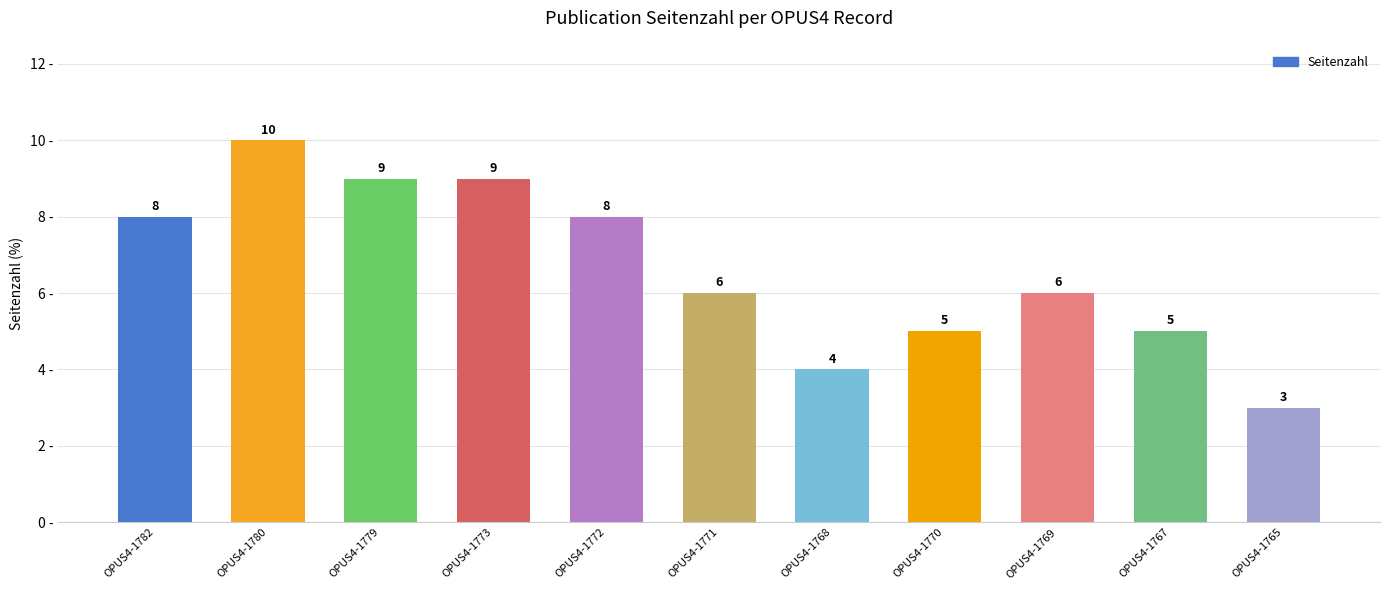

What is the ratio of the value at OPUS4-1770 to the value at OPUS4-1769?

0.8